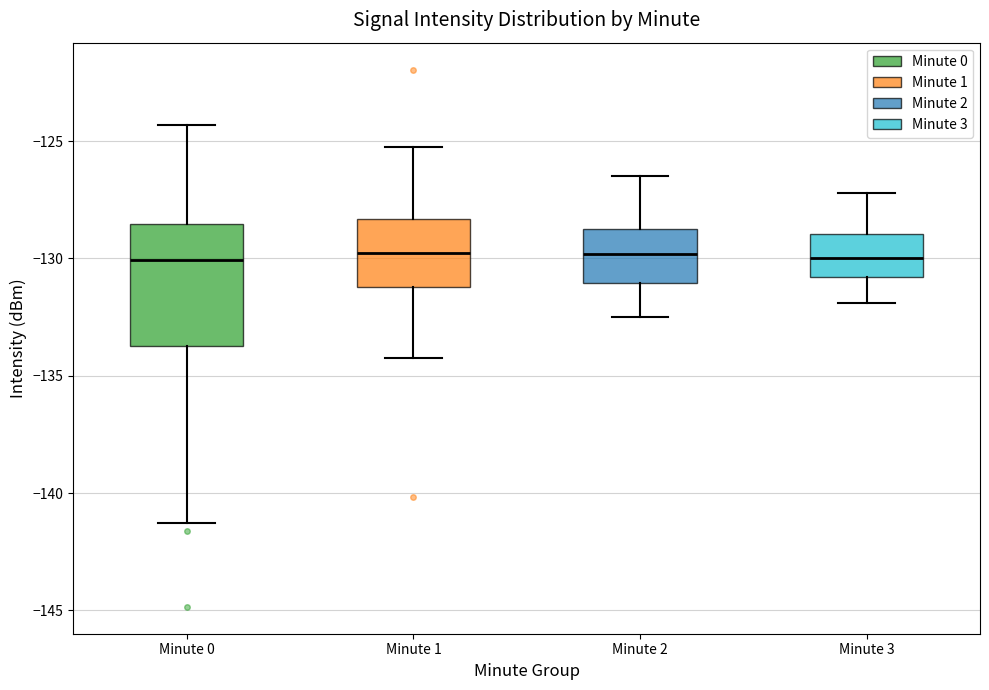

Where does the upper whisker of the box for Minute 0 end on the y-axis? The values are not printed on the chart, so give them approximately, as read against the axis.

-124.5